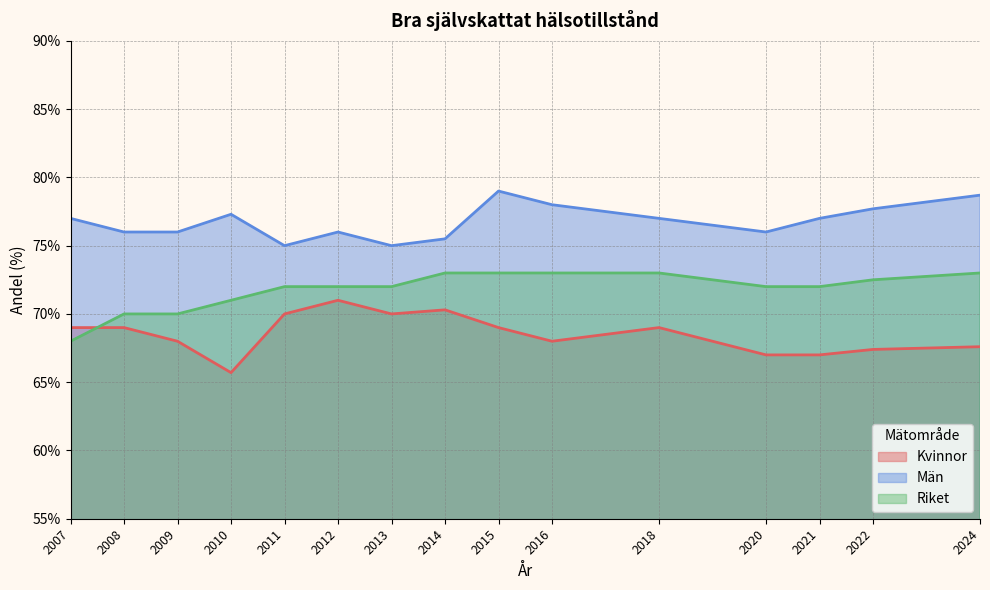

True or false: Riket has a value of 104.6 at 2021.

False